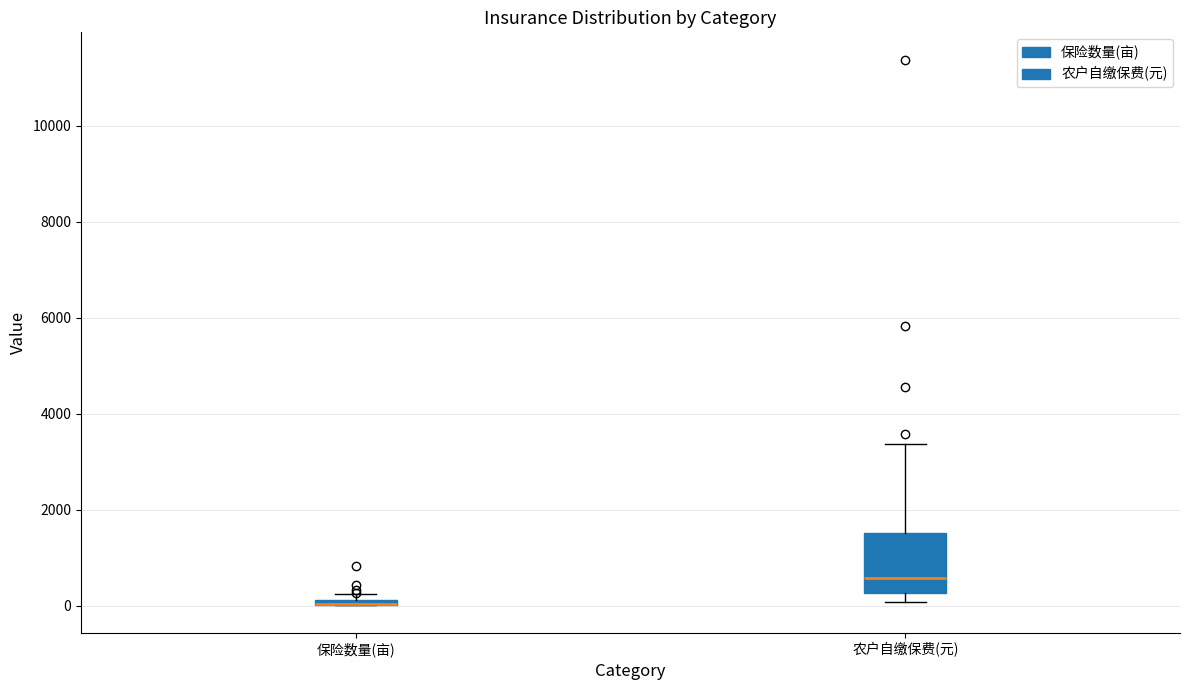

Comparing the boxes themselves (not the whiskers), which one is the tallest?

农户自缴保费(元)